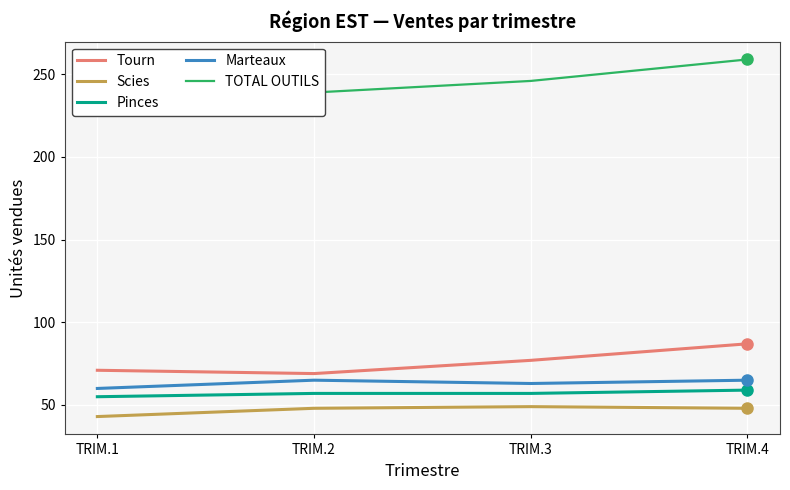

Which category has the highest value across all series?

TRIM.4